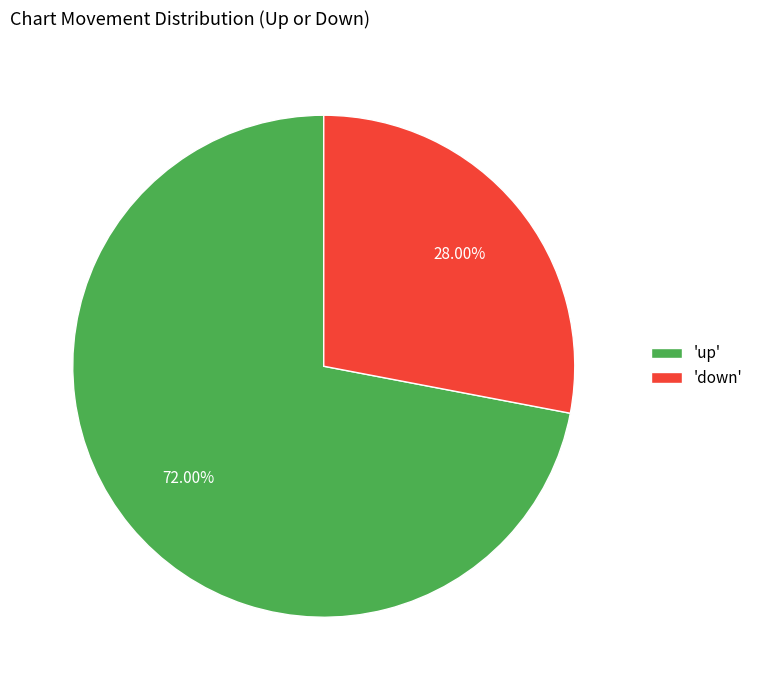

Combined, do 'up' and 'down' account for over 50%?

Yes